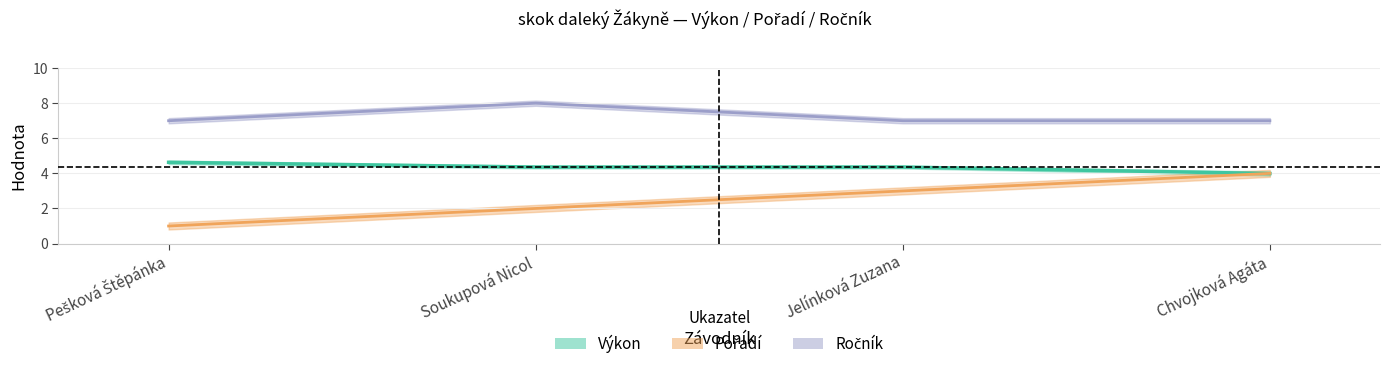

True or false: Pořadí and Ročník intersect in this chart.

False